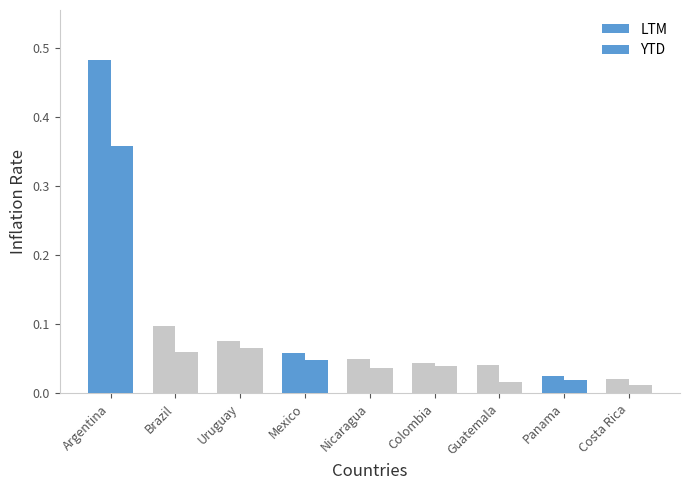

How many bars are there in each group?

2